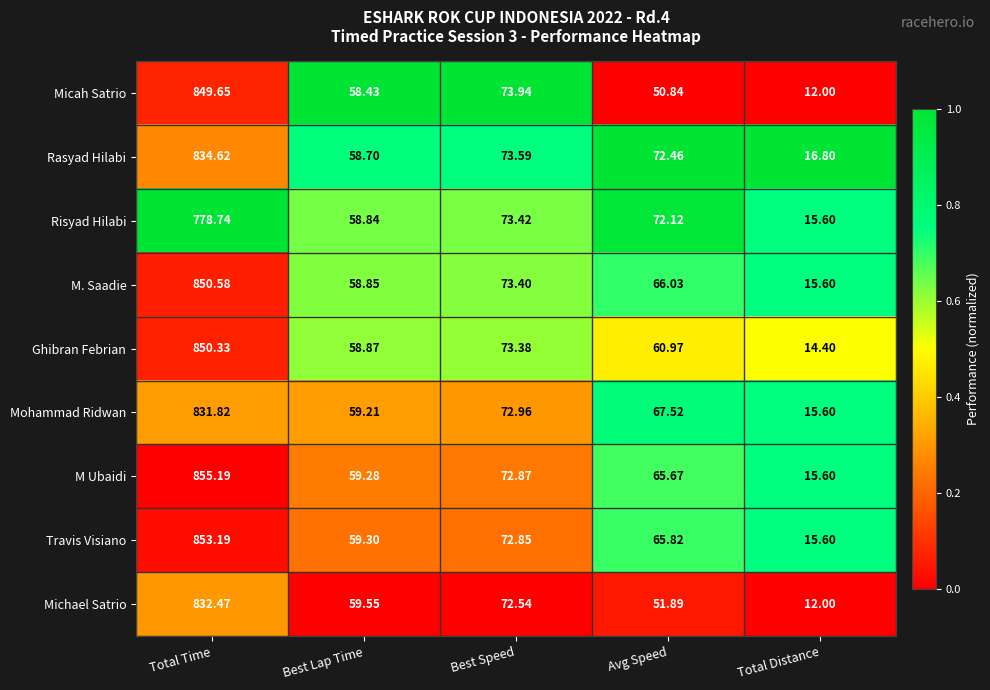

Between Avg Speed and Total Distance, which series saw the biggest shift?

Risyad Hilabi